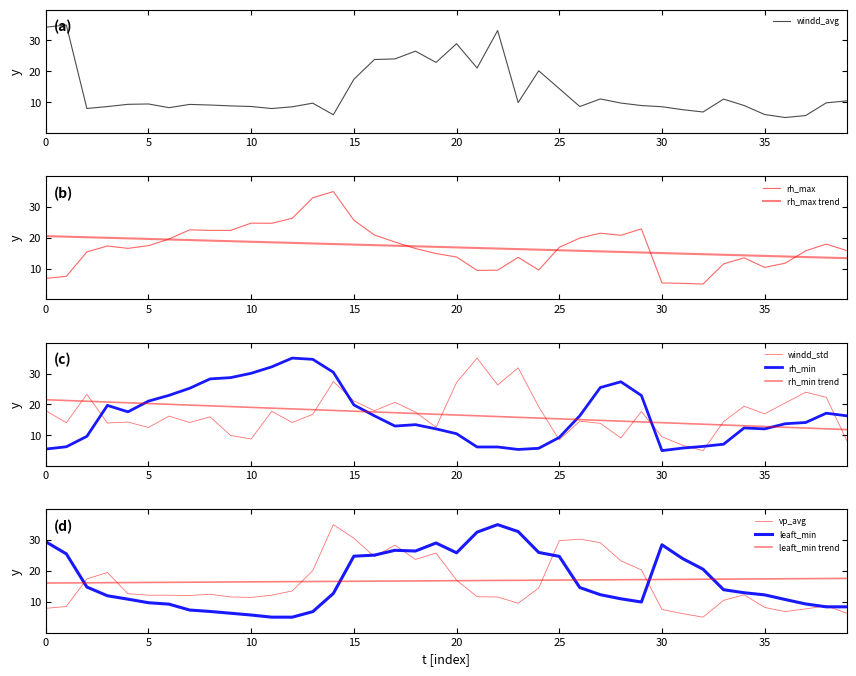

Reading right to left, extract all data points from this chart.

windd_avg: 10.4	9.8	5.7	5.0	6.0	8.9	11.0	6.8	7.6	8.5	8.9	9.7	11.0	8.6	14.4	20.2	9.9	33.2	21.1	28.9	22.9	26.5	24.0	23.8	17.4	5.9	9.7	8.5	7.9	8.6	8.8	9.1	9.3	8.2	9.4	9.3	8.6	7.9	35.0	34.3
rh_max: 15.9	18.0	15.8	11.8	10.4	13.5	11.5	5.0	5.2	5.4	22.9	20.8	21.5	19.9	16.9	9.5	13.7	9.5	9.4	13.8	14.9	16.5	18.6	20.9	25.7	35.0	33.0	26.3	24.7	24.8	22.4	22.4	22.6	19.6	17.5	16.6	17.3	15.4	7.5	6.9
windd_std: 8.3	22.3	23.9	20.5	16.9	19.4	14.4	5.0	6.7	9.5	17.7	9.1	13.9	14.6	8.5	19.2	31.8	26.3	35.0	27.1	12.6	17.5	20.7	17.9	21.1	27.4	16.8	14.1	17.7	8.8	9.9	15.9	14.1	16.2	12.5	14.3	14.0	23.2	14.0	18.0
rh_min: 16.3	17.1	14.1	13.7	12.0	12.3	7.1	6.4	5.8	5.0	22.9	27.3	25.5	16.3	9.3	5.8	5.4	6.2	6.2	10.5	12.0	13.4	13.0	16.3	19.8	30.4	34.6	35.0	32.2	30.1	28.7	28.3	25.2	22.9	21.1	17.6	19.7	9.6	6.3	5.5
vp_avg: 6.3	8.7	7.7	6.8	8.2	12.2	10.4	5.0	6.1	7.5	20.3	23.3	29.2	30.3	29.8	14.4	9.5	11.5	11.6	17.0	25.8	23.7	28.4	24.6	30.6	35.0	20.1	13.5	12.1	11.4	11.5	12.4	12.0	12.1	12.1	12.6	19.5	17.4	8.5	7.9
leaft_min: 8.4	8.4	9.3	10.7	12.2	12.9	13.9	20.5	24.0	28.5	9.9	11.0	12.3	14.6	24.7	26.0	32.7	35.0	32.6	25.9	29.0	26.4	26.7	25.1	24.8	12.7	6.8	5.0	5.0	5.7	6.3	6.8	7.3	9.2	9.7	10.8	11.9	14.8	25.5	29.5